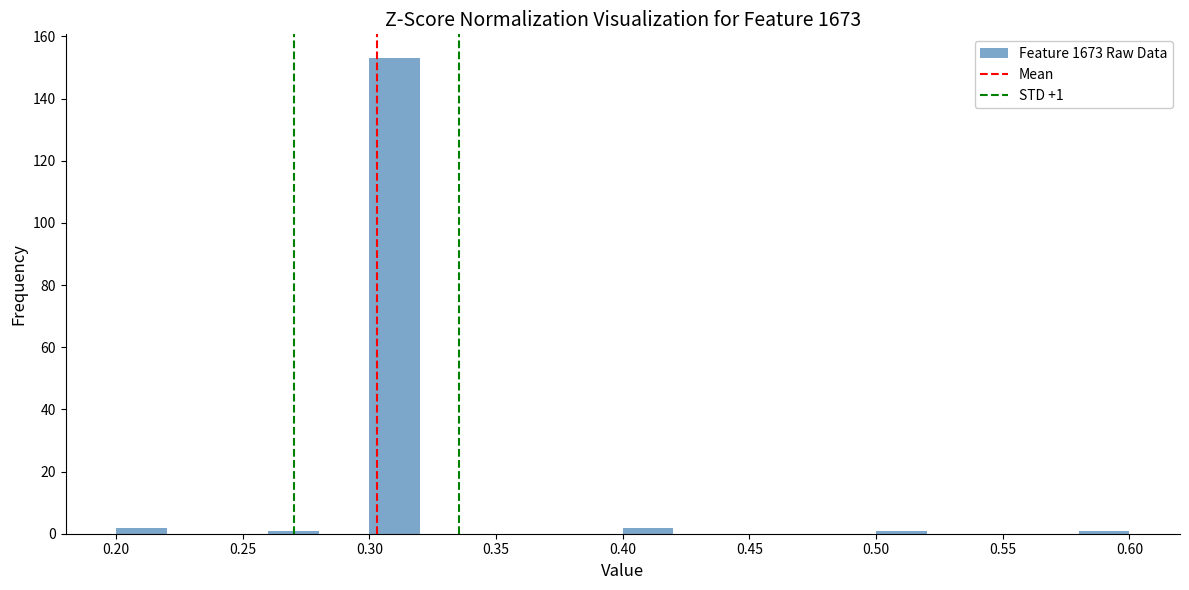

Which range on the x-axis has the tallest bar?

0.30 to 0.32